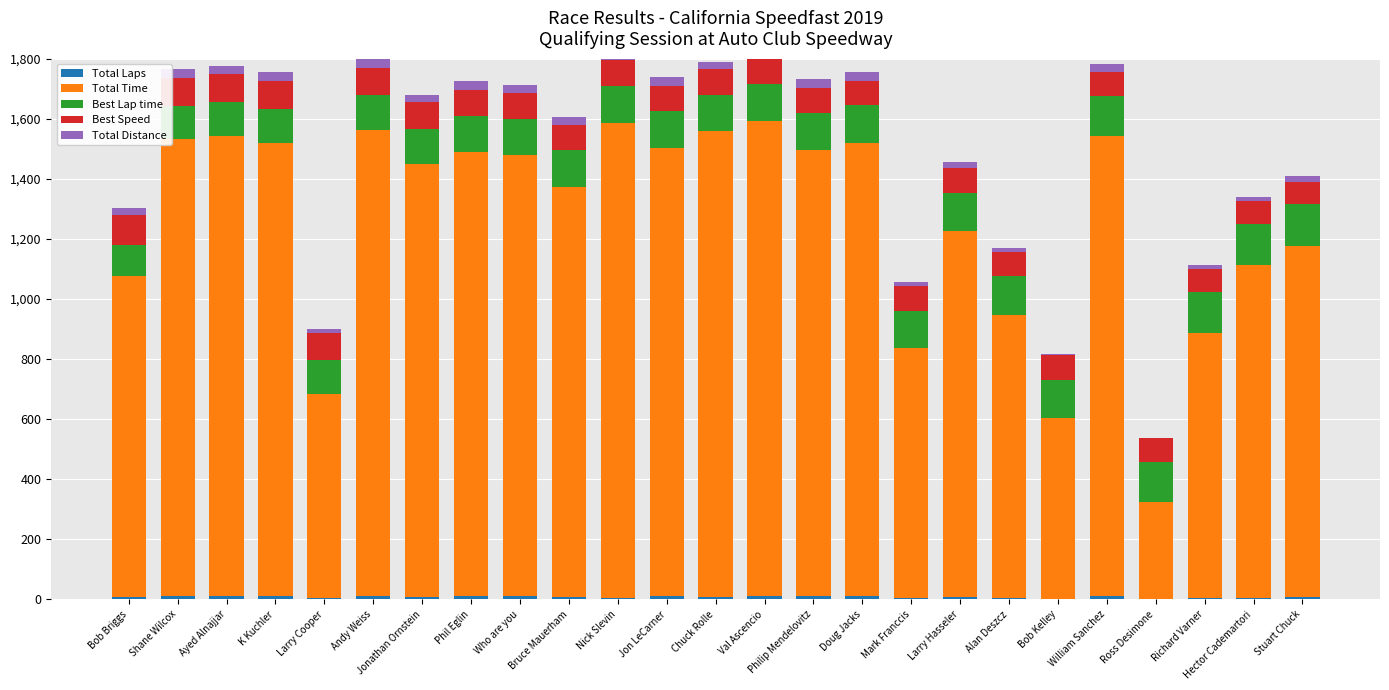

What is the sum of all Total Distance values?

558.7